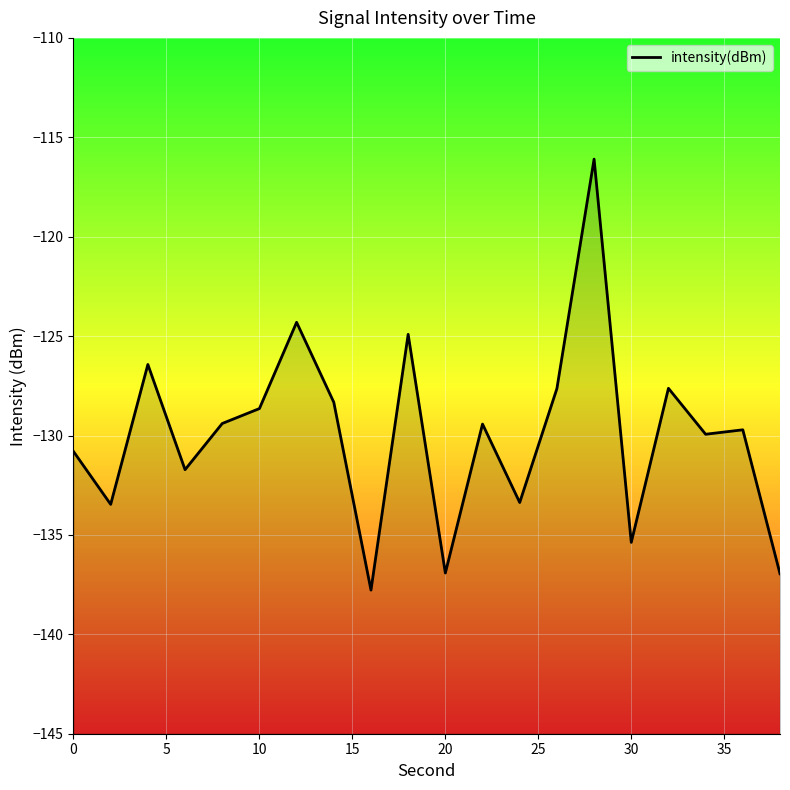

How many lines are shown in the chart?

1